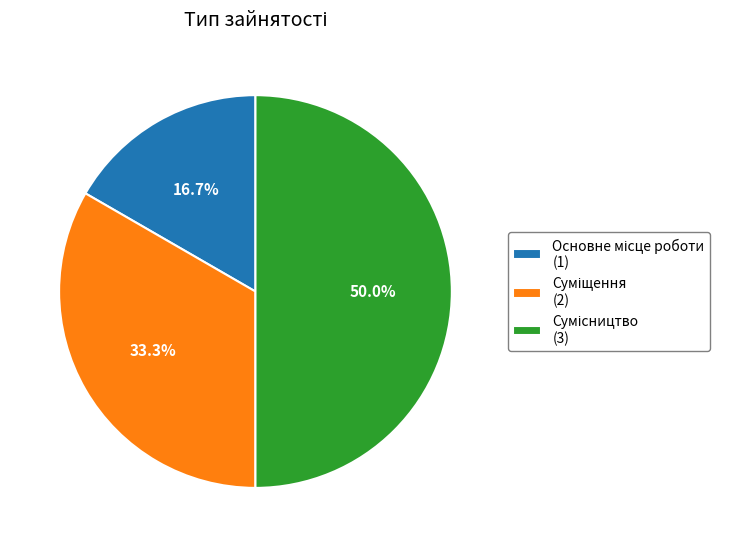

How many segments does this pie chart have?

3